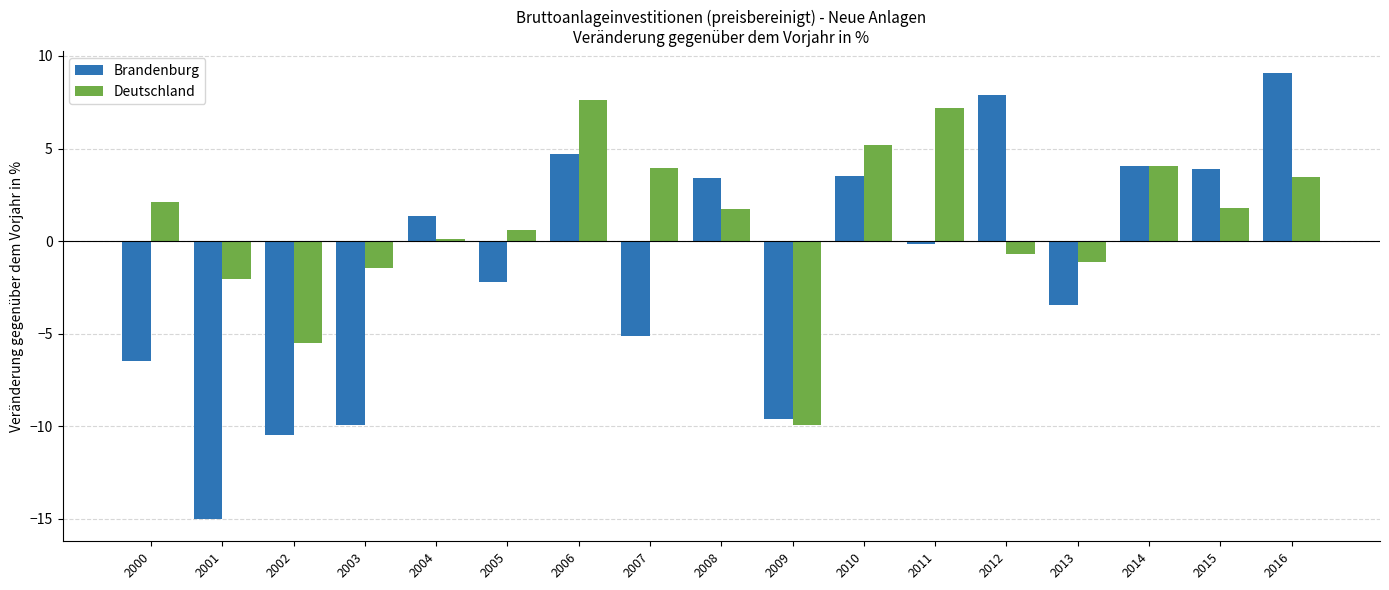

What is the difference between the highest and lowest values at 2008?

1.7